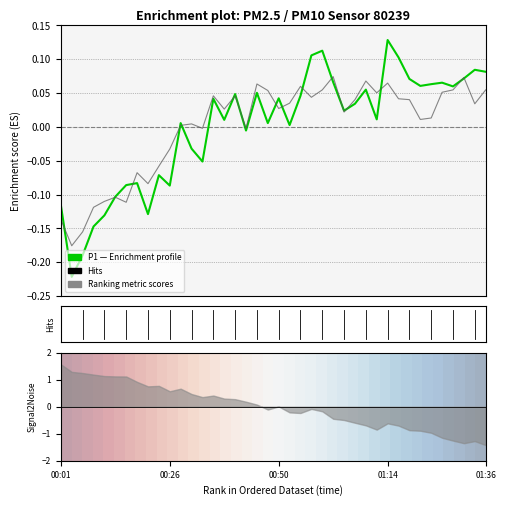

How many series are shown in this chart?

3